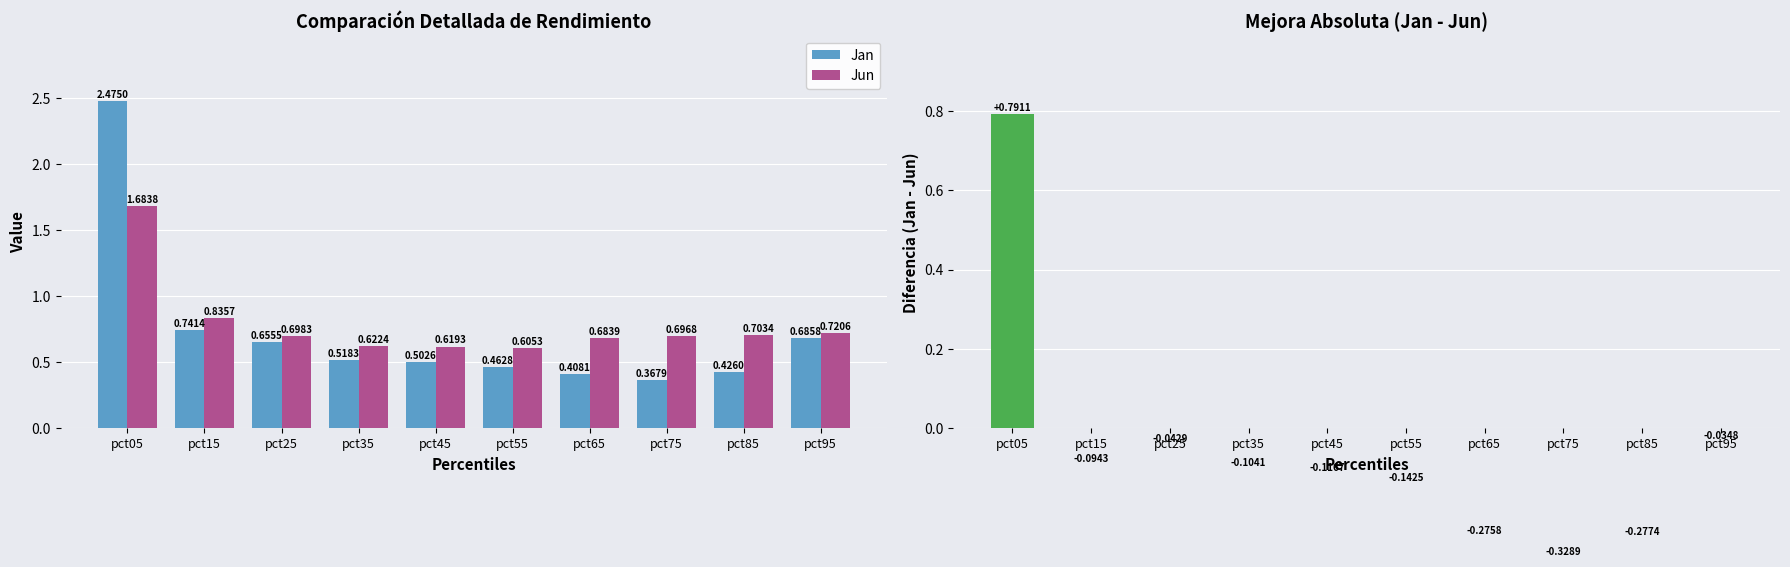

What is the difference between the Jan values at pct75 and pct45?

0.1